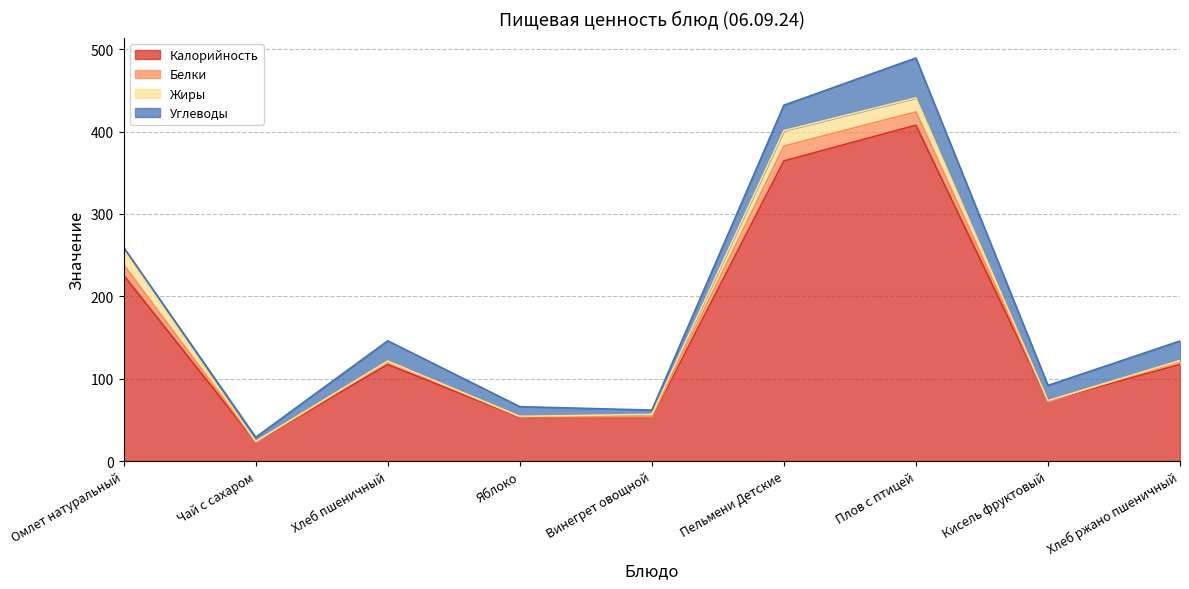

How many lines are shown in the chart?

4